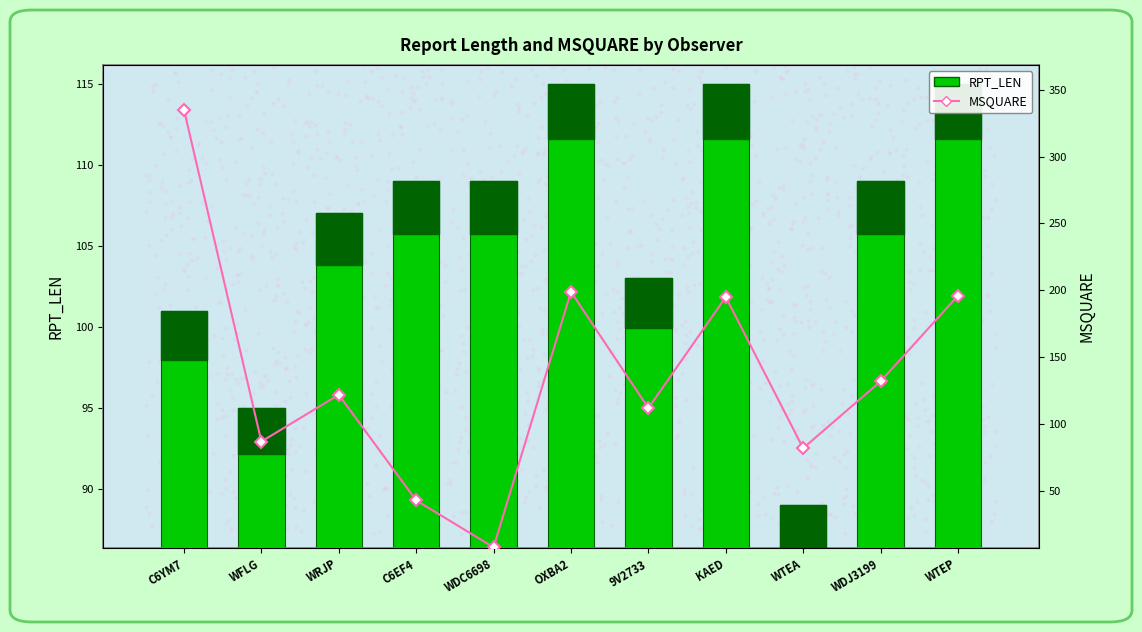

Which series has the widest spread of Y values?

MSQUARE